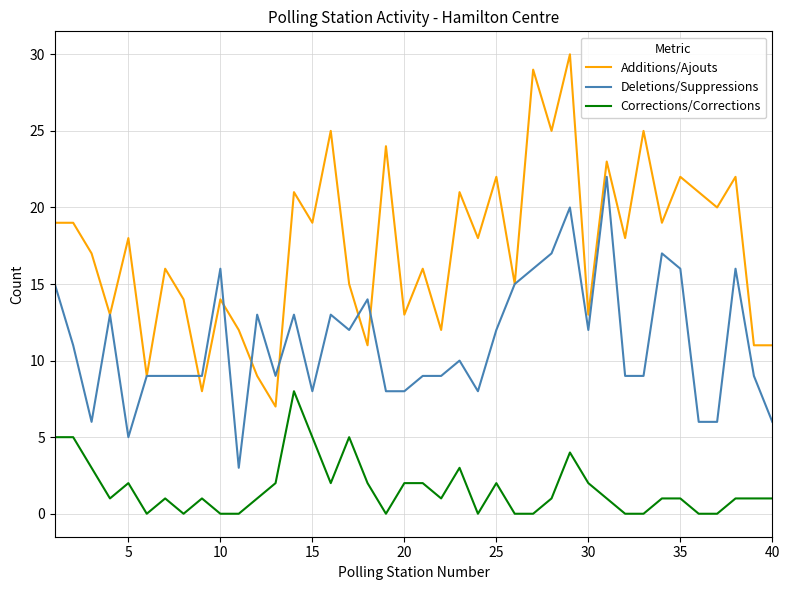

Which series has the widest spread of values?

Additions/Ajouts